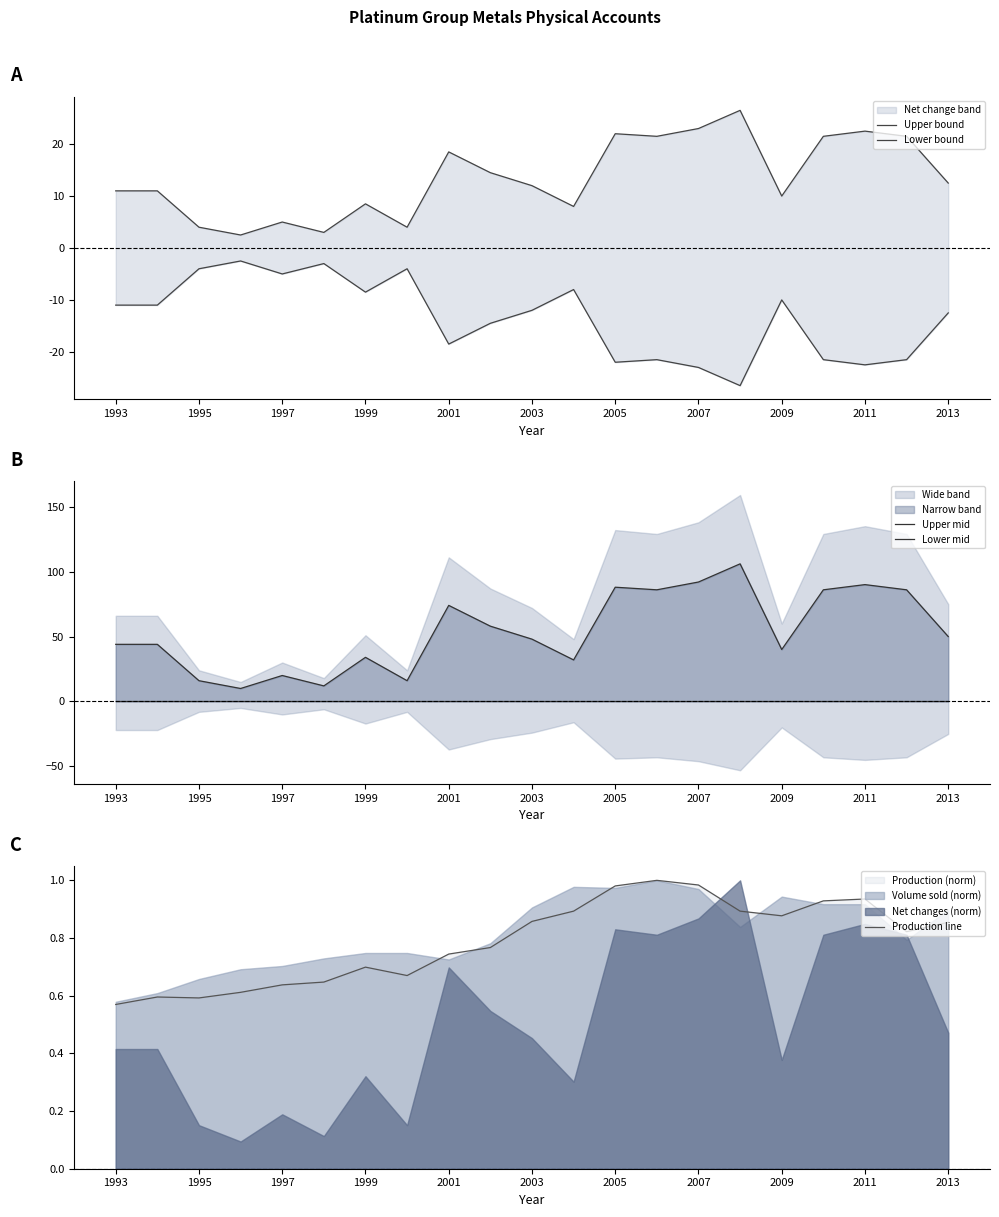

At which label is Production line closest to 0?

1993